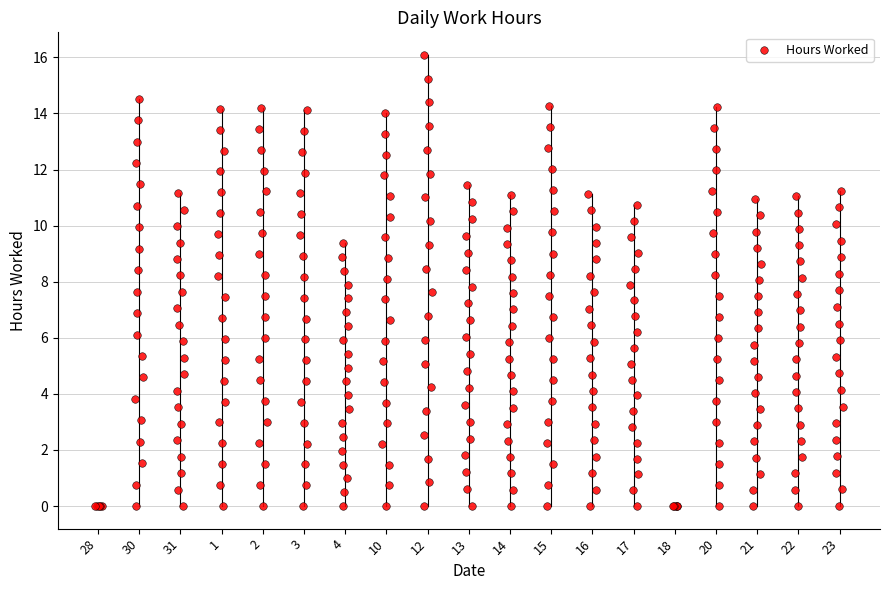

What is the range of X values (max minus min)?

18.1